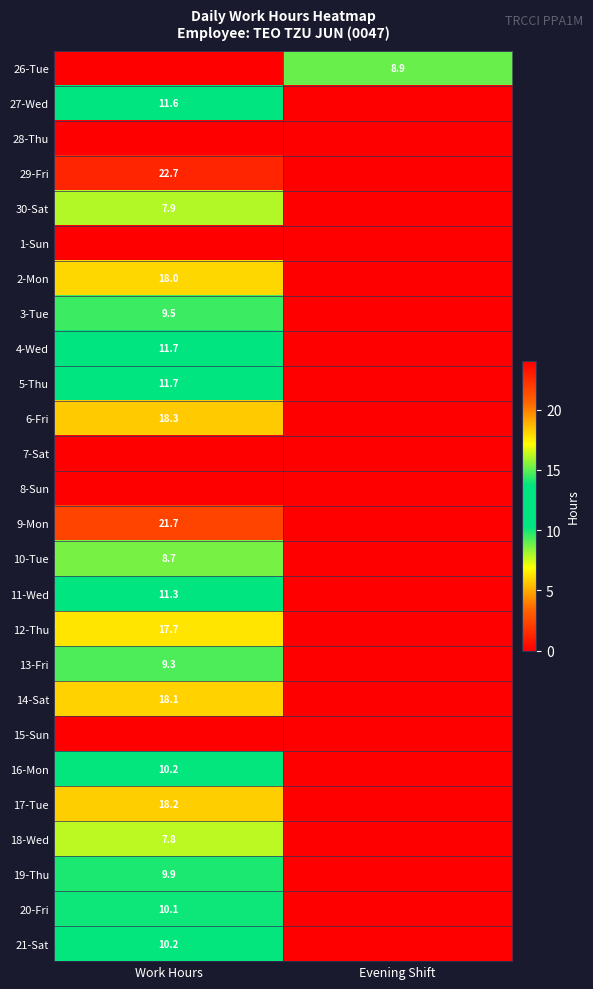

At how many categories does at least one series exceed 2?

2